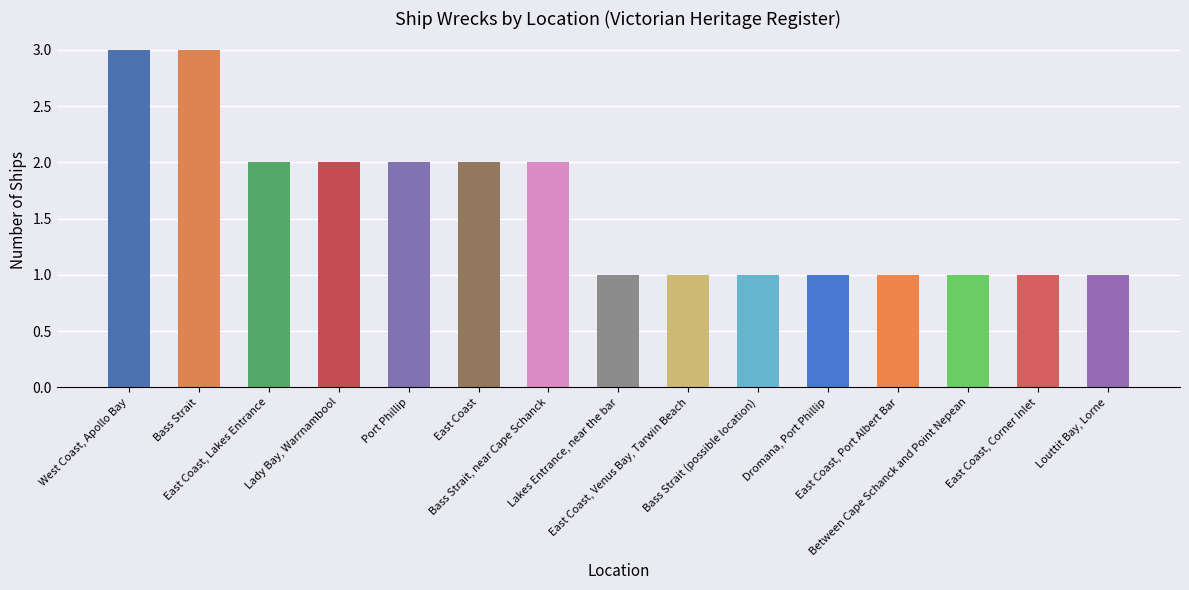

Is it true that the value at Bass Strait (possible location) is 1?

True